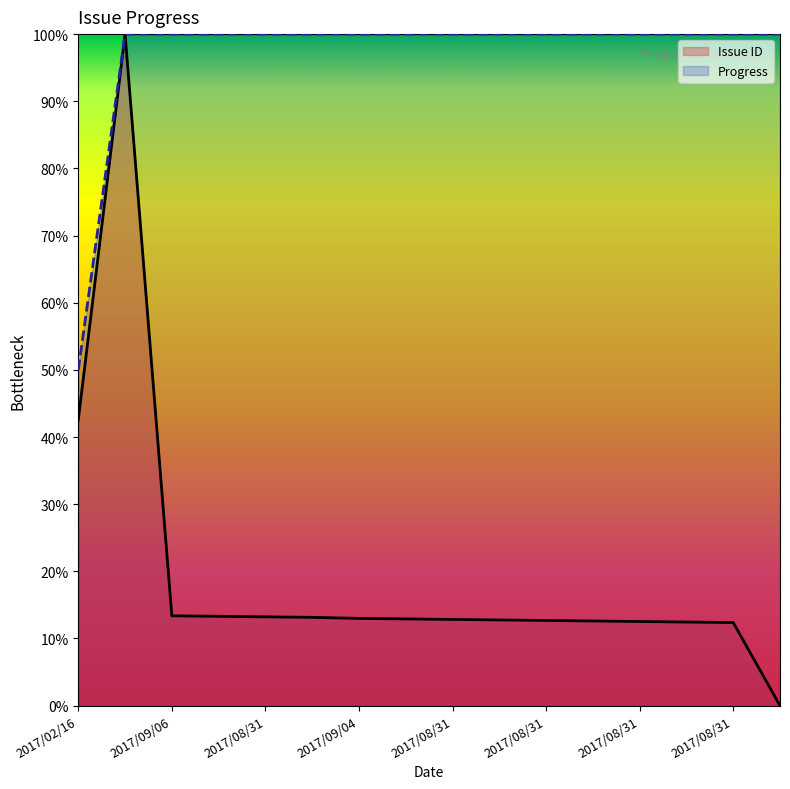

Does the chart display data point markers on the line(s)?

No